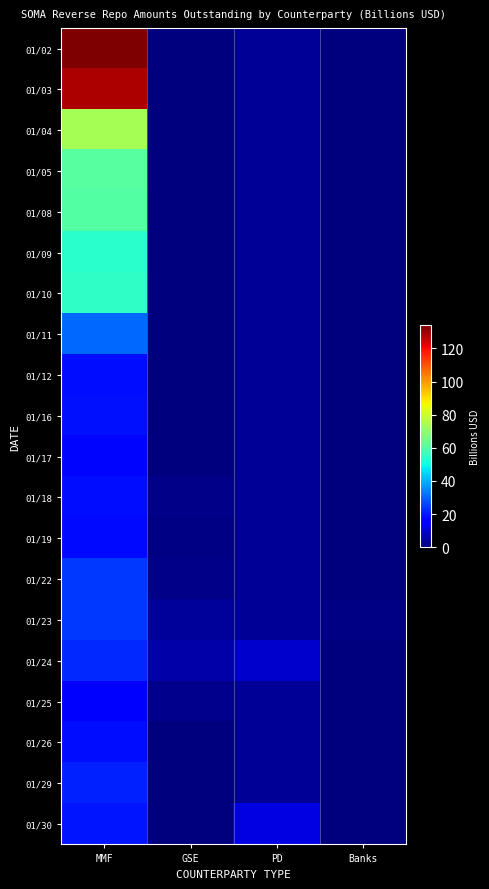

At which category does the chart reach its peak across all series?

MMF